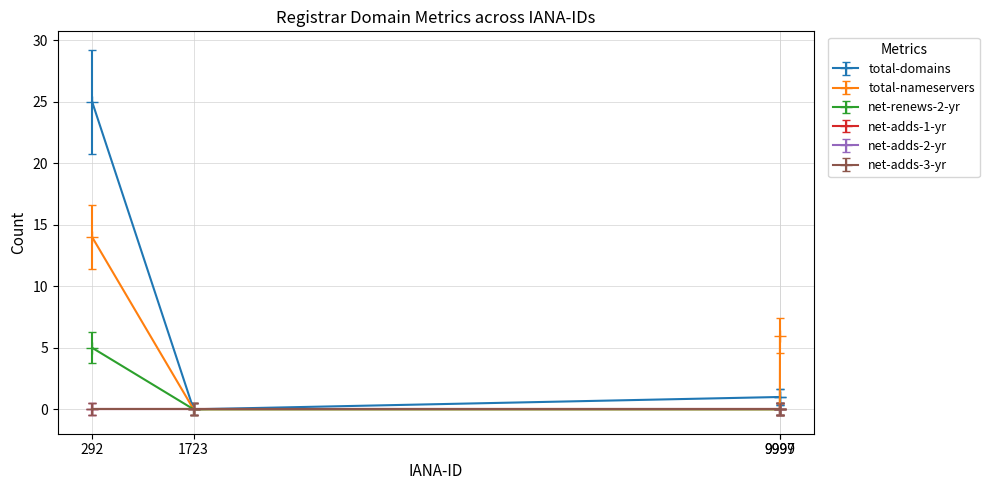

Is the value of total-nameservers at 292 greater than the value of total-domains at 9999?

Yes